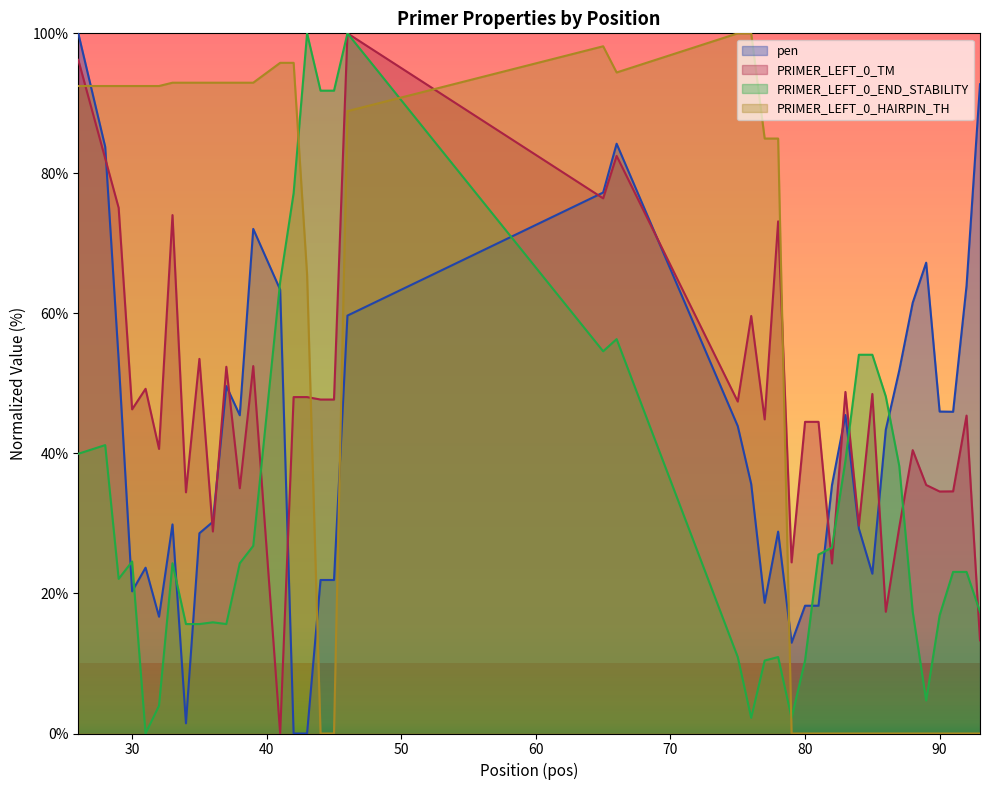

Is it true that PRIMER_LEFT_0_HAIRPIN_TH equals 51.1 at 29?

False